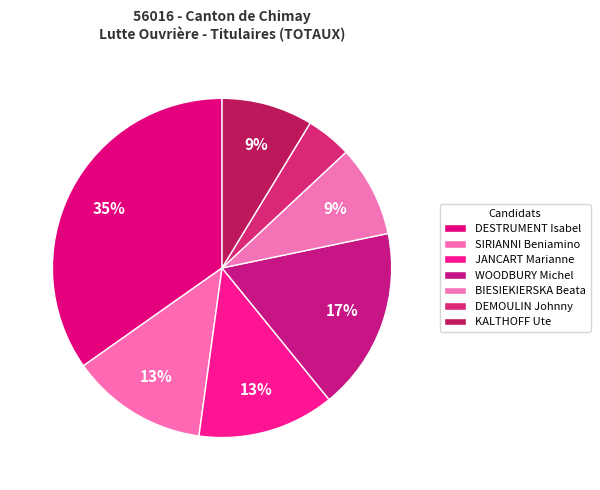

How many slices are in this pie chart?

7